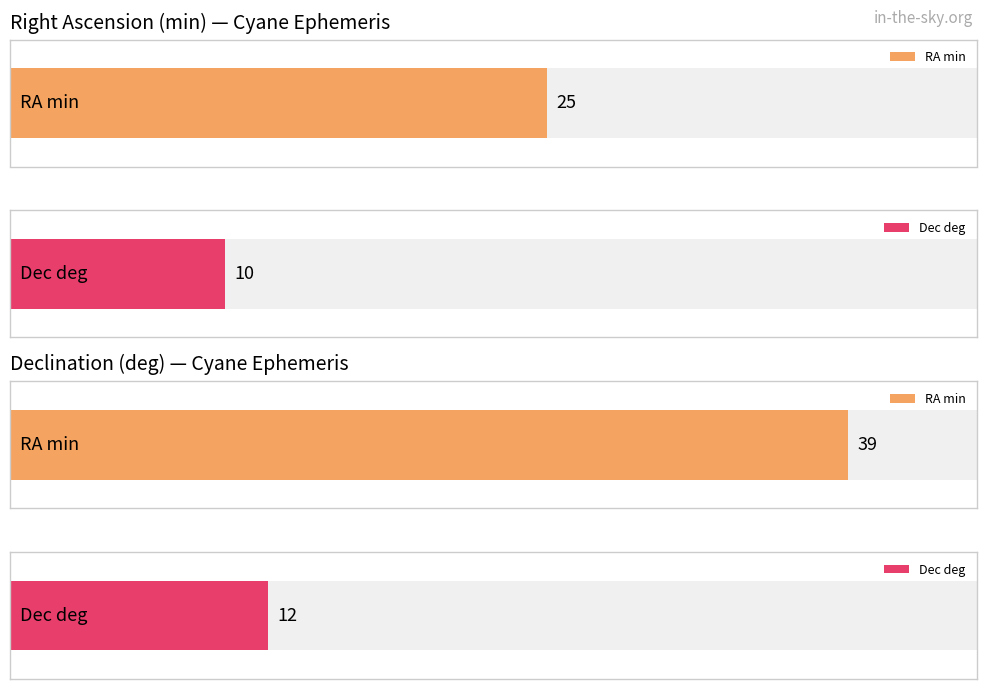

Does the chart contain any negative values?

No